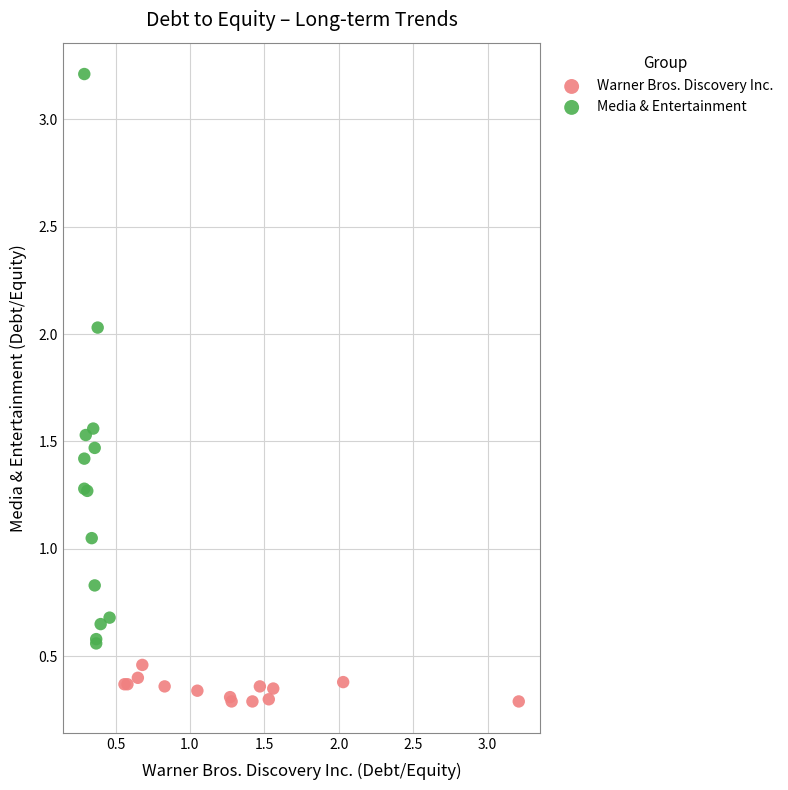

Which series has the largest Y range (max minus min)?

Media & Entertainment